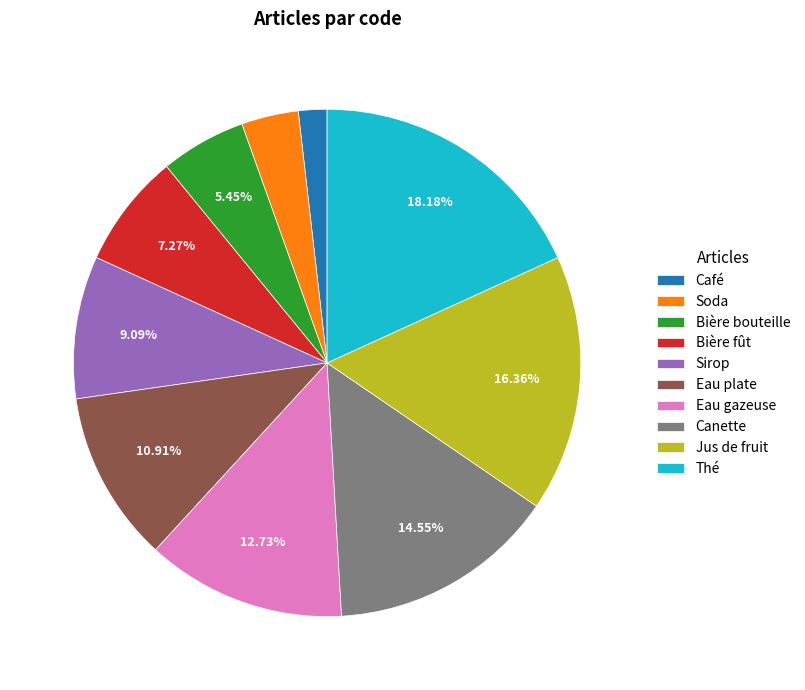

To the nearest percent, what percentage of the pie is Café?

2%